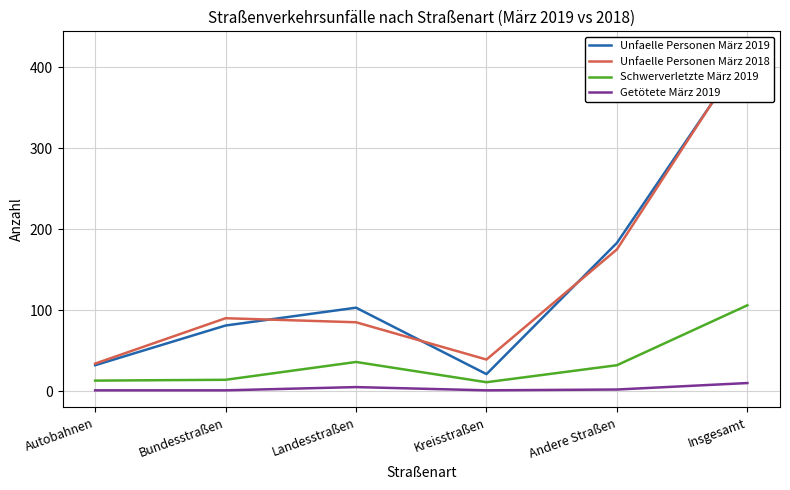

What are all the series names shown in the legend?

Unfaelle Personen März 2019, Unfaelle Personen März 2018, Schwerverletzte März 2019, Getötete März 2019